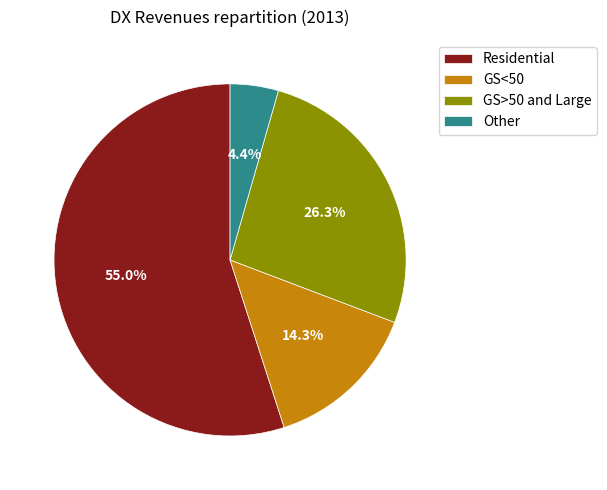

What is the ratio of the value at GS<50 to the value at Residential?

0.3